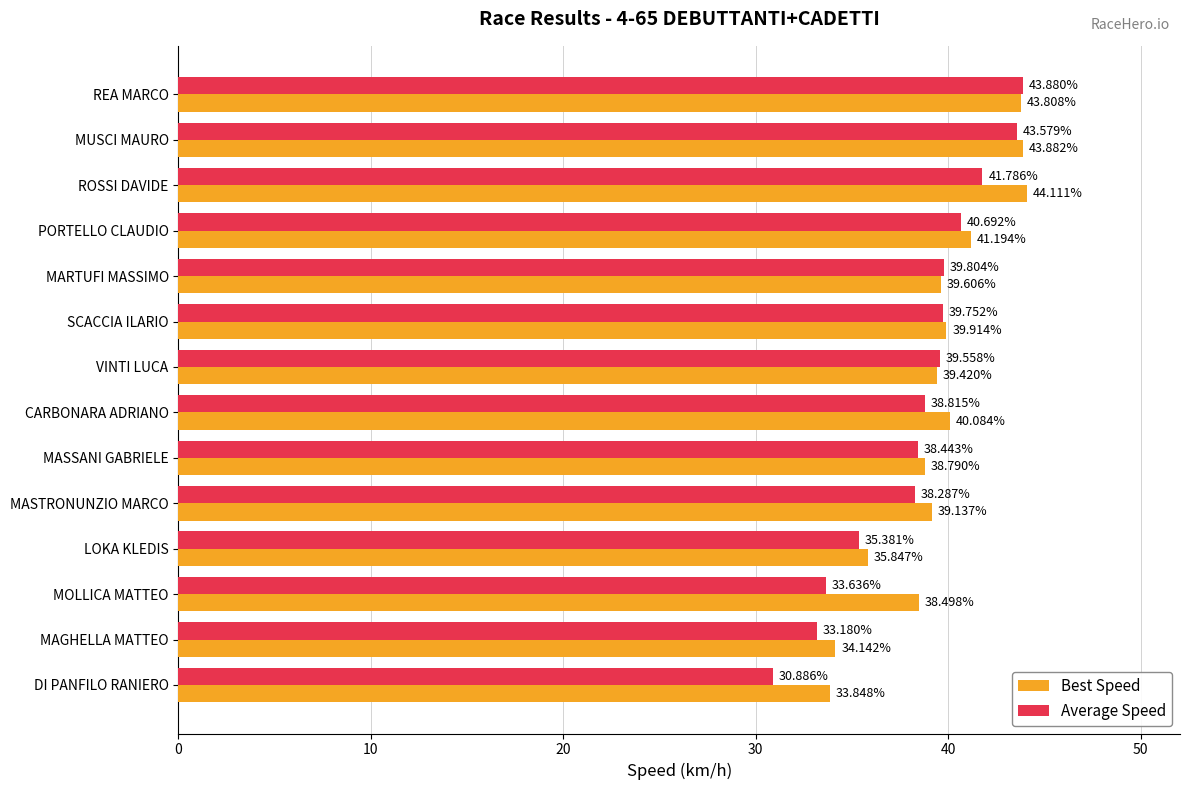

What is the greatest value displayed?

44.1